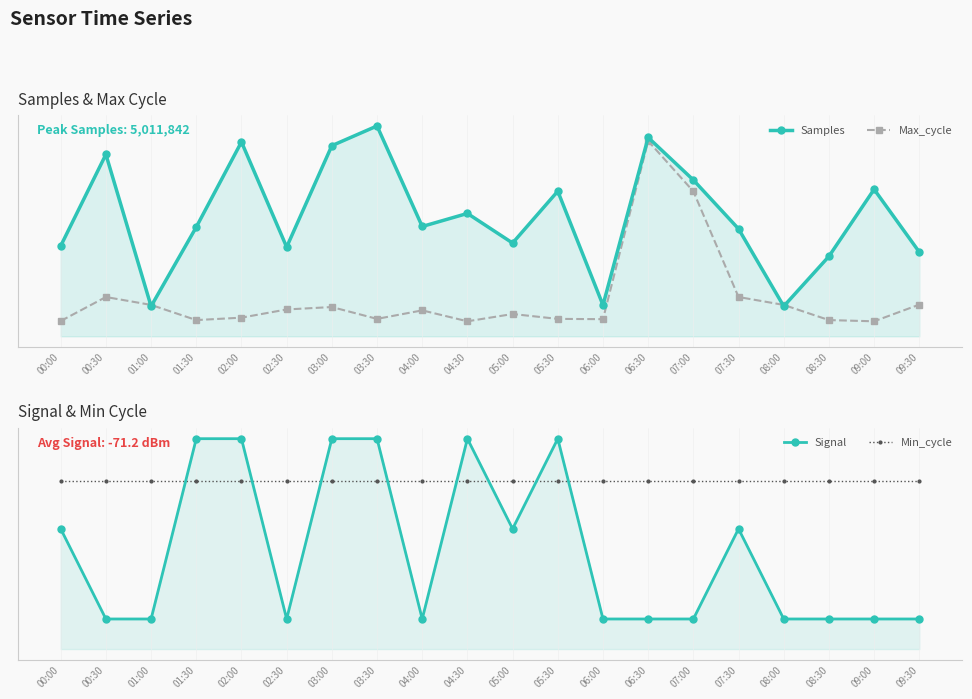

How many values in the Max_cycle series exceed 8?

10